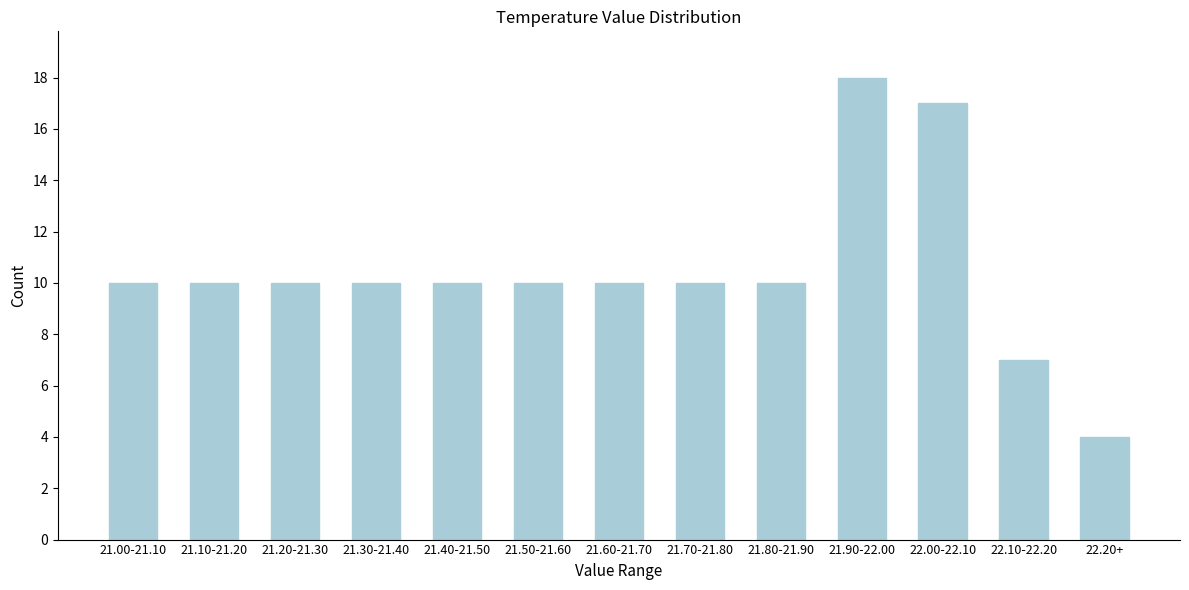

Reading left to right, transcribe all the data shown in this chart.

21.00-21.10=10	21.10-21.20=10	21.20-21.30=10	21.30-21.40=10	21.40-21.50=10	21.50-21.60=10	21.60-21.70=10	21.70-21.80=10	21.80-21.90=10	21.90-22.00=18	22.00-22.10=17	22.10-22.20=7	22.20+=4